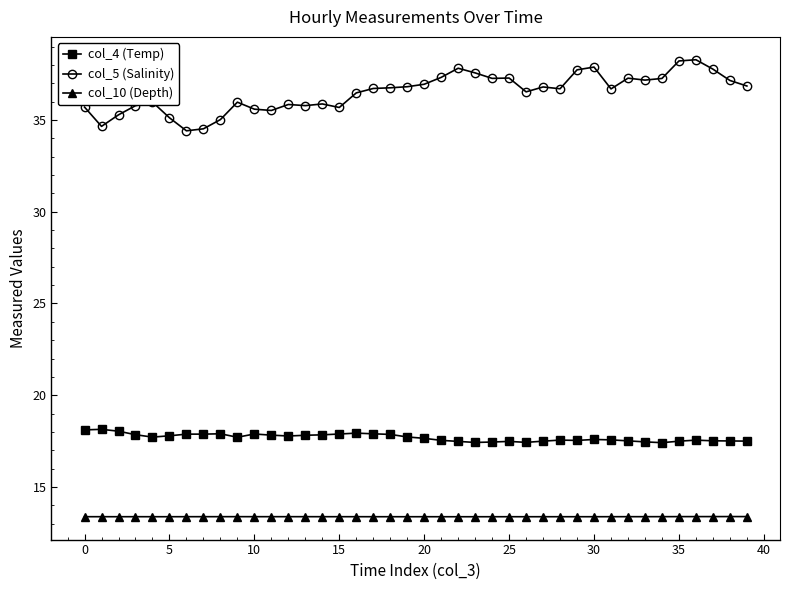

What is the sum of all col_5 (Salinity) values?

1459.9